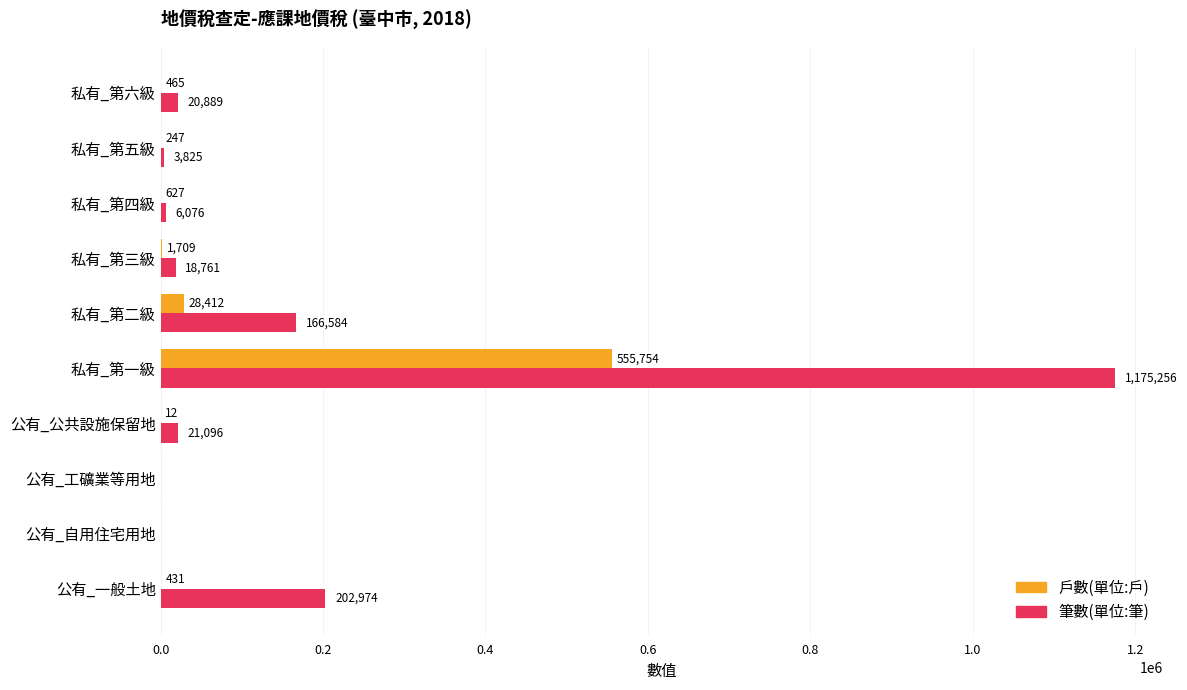

Where is 筆數(單位:筆) nearest to the value 587628?

公有_一般土地